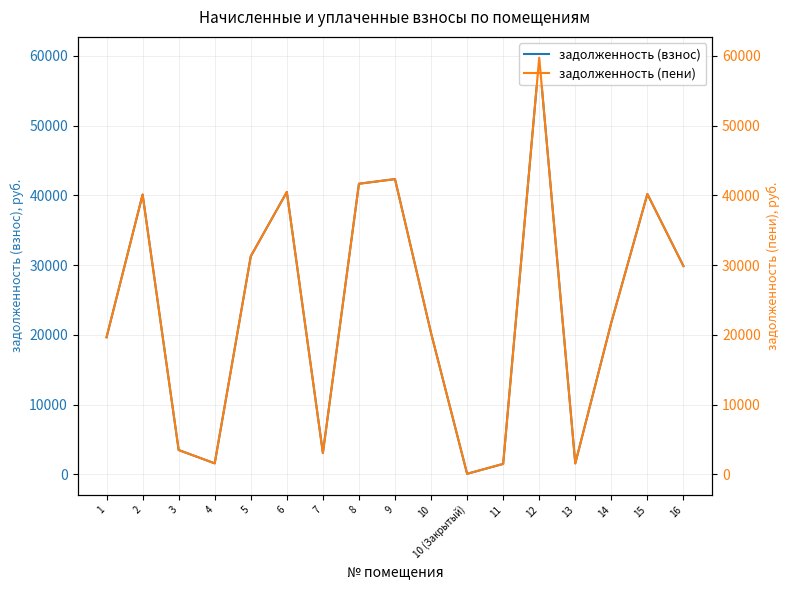

Which series has the largest total across all categories?

задолженность (взнос)